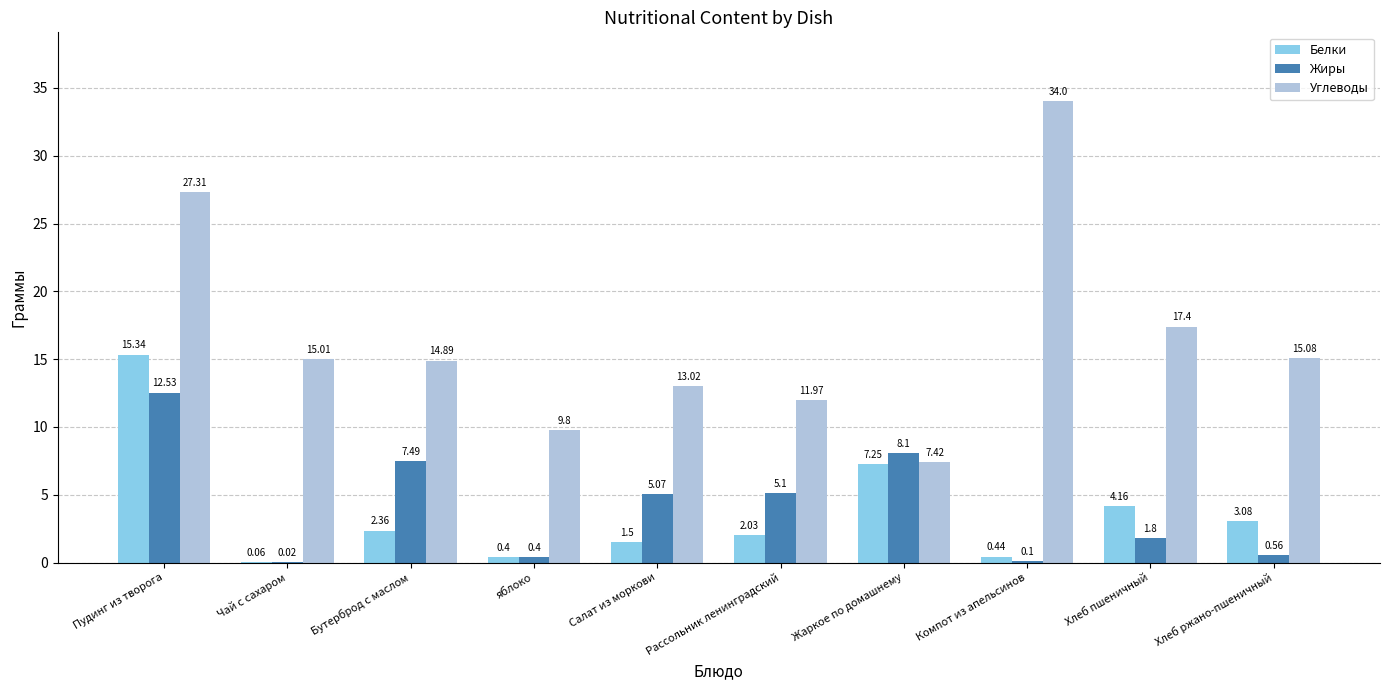

How many categories are shown in the chart?

10